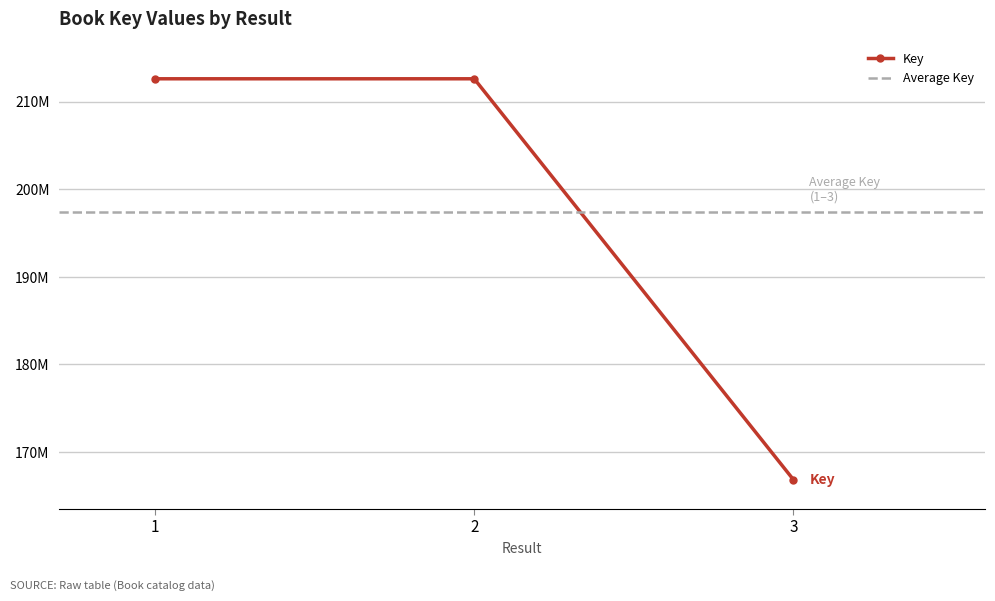

Which label corresponds to the largest value in the chart?

2